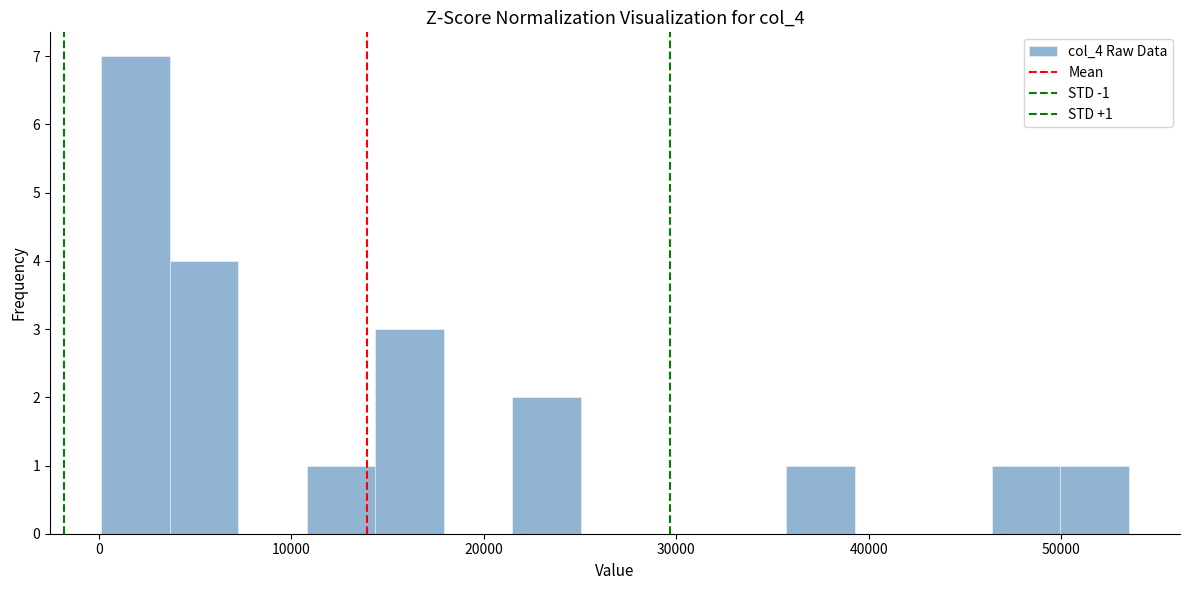

Read against the x-axis, roughly where is the centre of the tallest bar?

2000